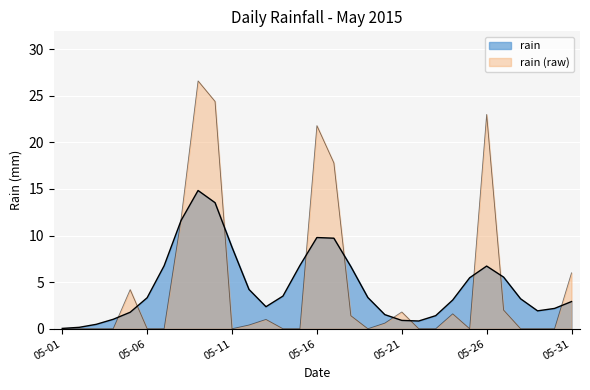

What is the difference between the values at 2015-05-12 and 2015-05-08?

11.4